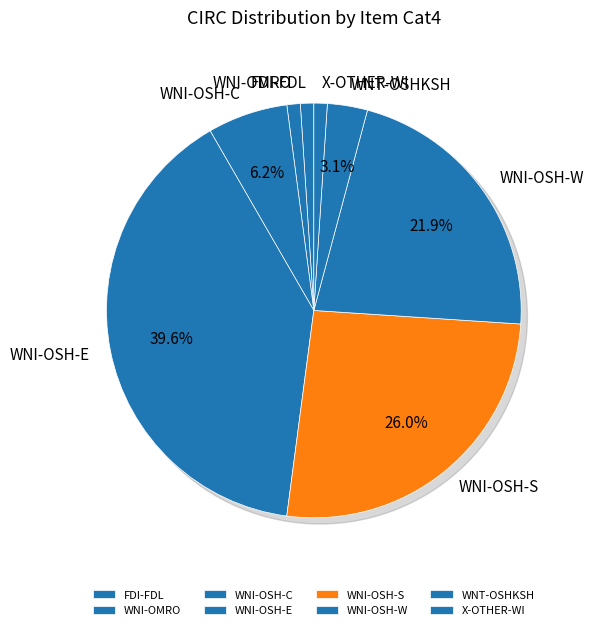

How many segments does this pie chart have?

8